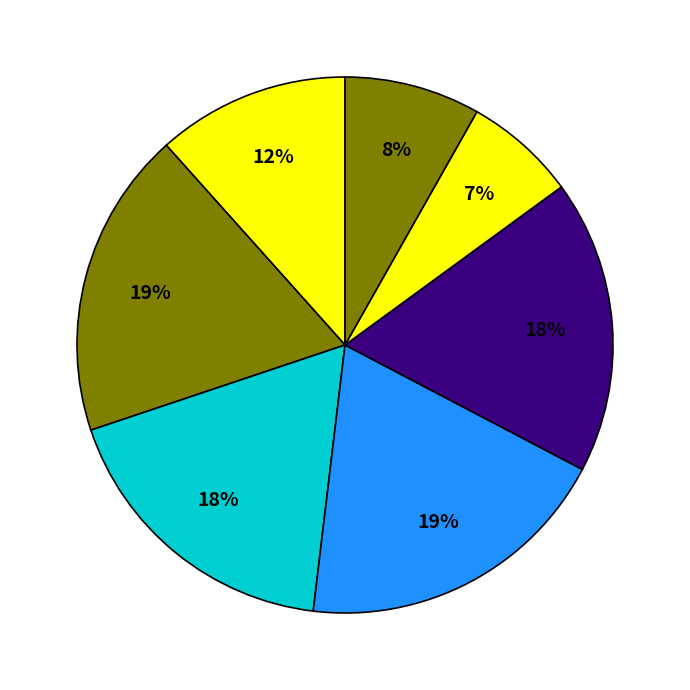

Count the number of slices in the pie.

7